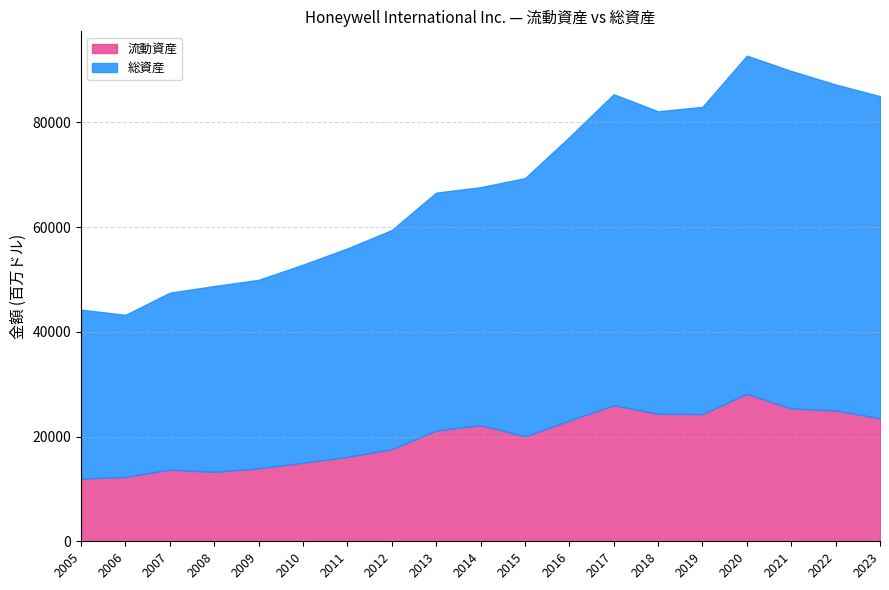

How many values in the 流動資産 series are below 21164?

9